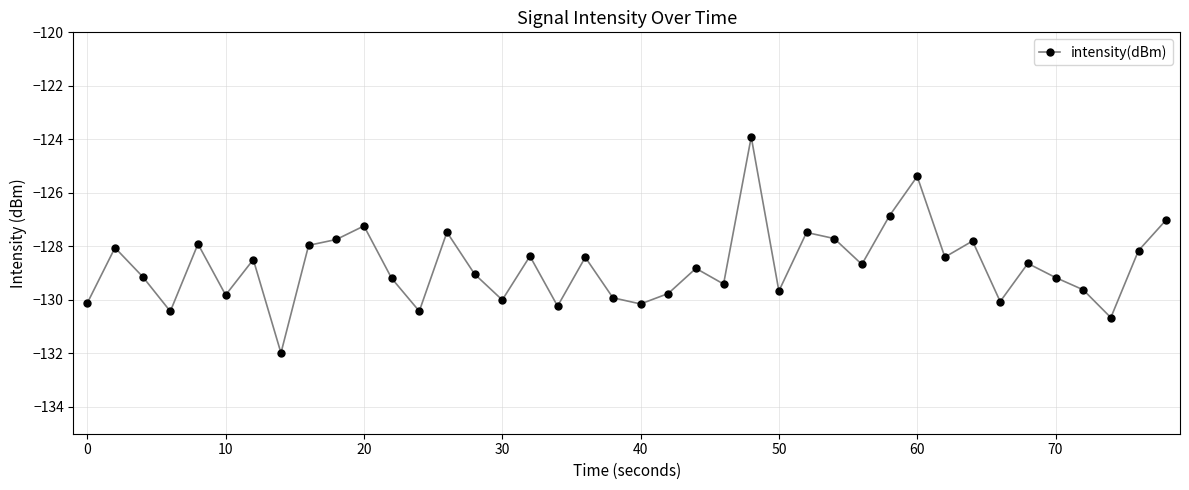

What is the smallest value displayed?

-132.0